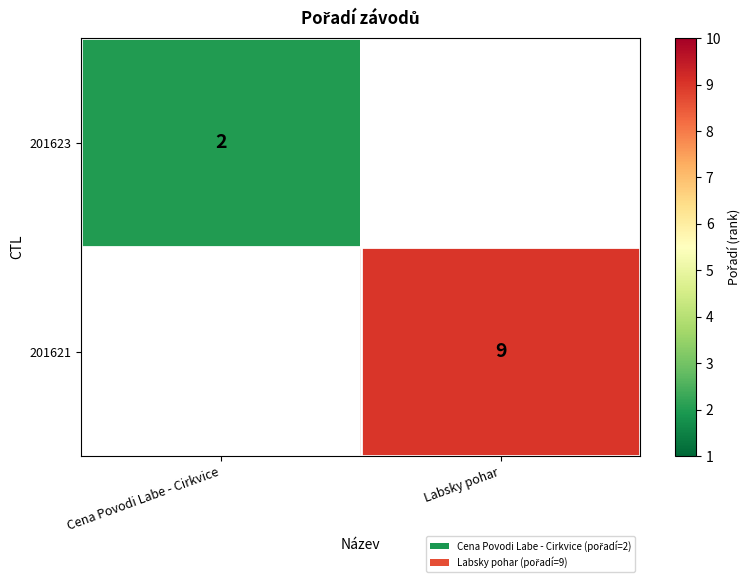

Is it true that 201621 equals 15.9 at Labsky pohar?

False